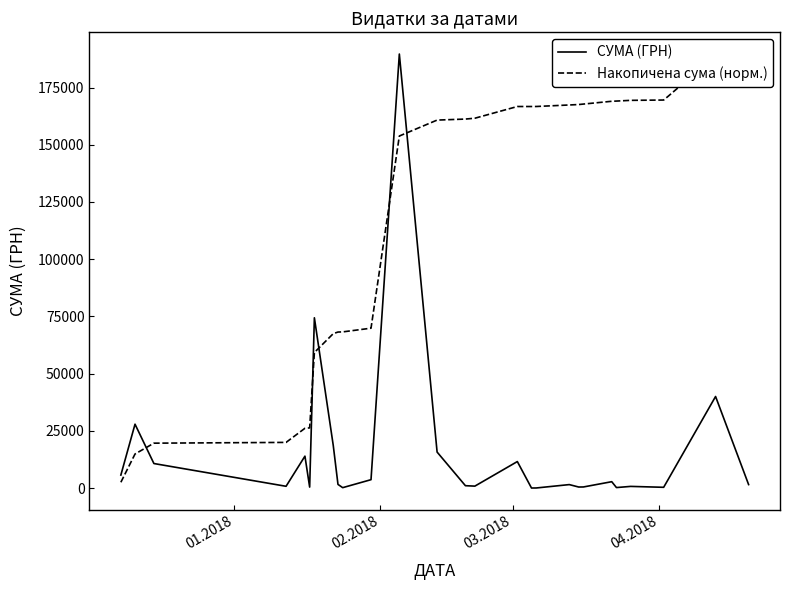

What is the smallest value displayed?

1.0